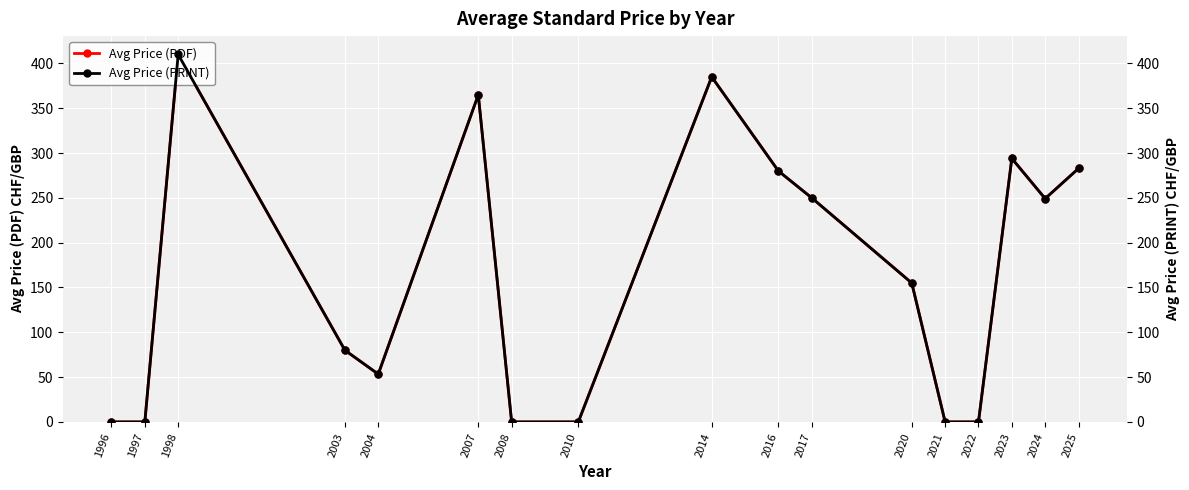

At which category does Avg Price (PDF) reach its first local peak?

1998